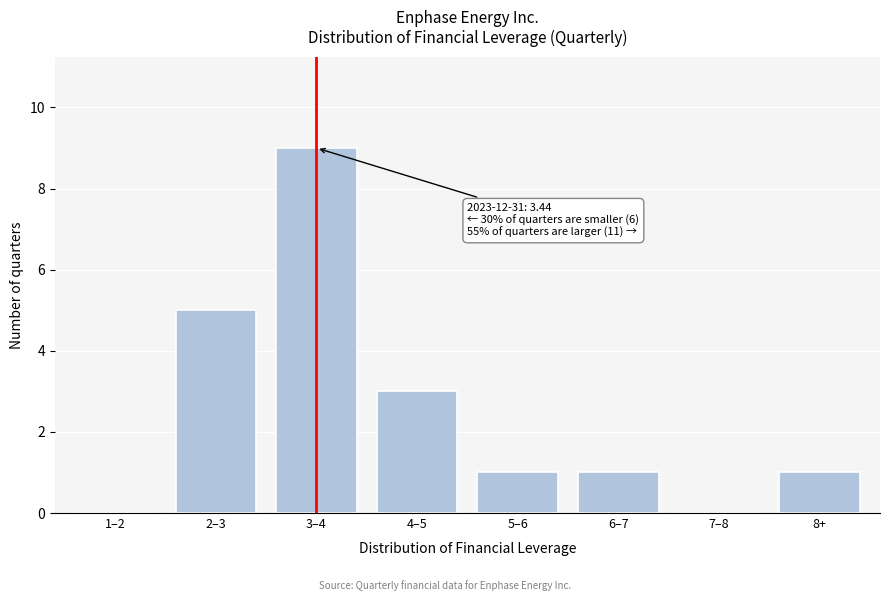

Reading left to right, list all the values displayed in this chart.

1–2=0	2–3=5	3–4=9	4–5=3	5–6=1	6–7=1	7–8=0	8+=1